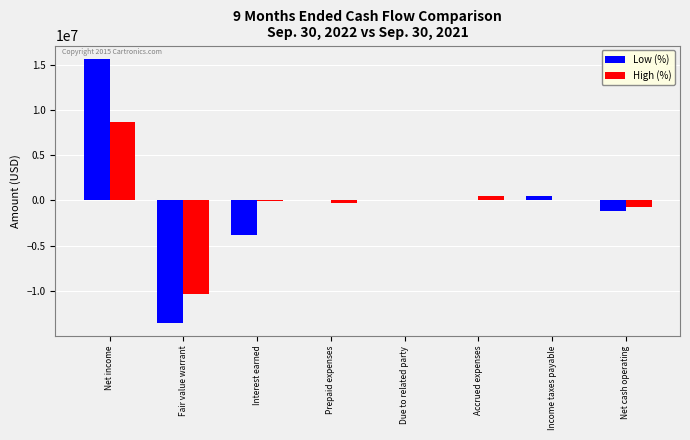

Is it true that Low (%) equals 15641579 at Net income?

True